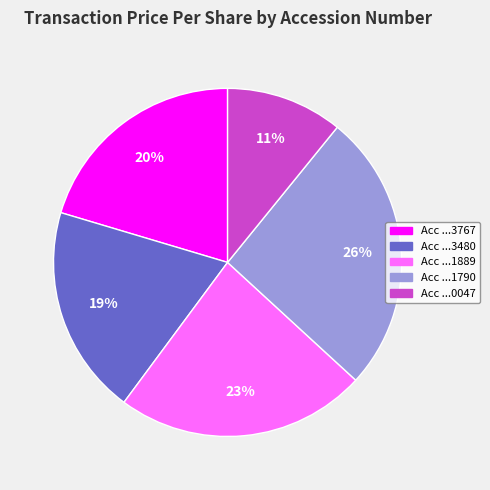

Is it true that Acc ...1790 is 26% of the pie?

True